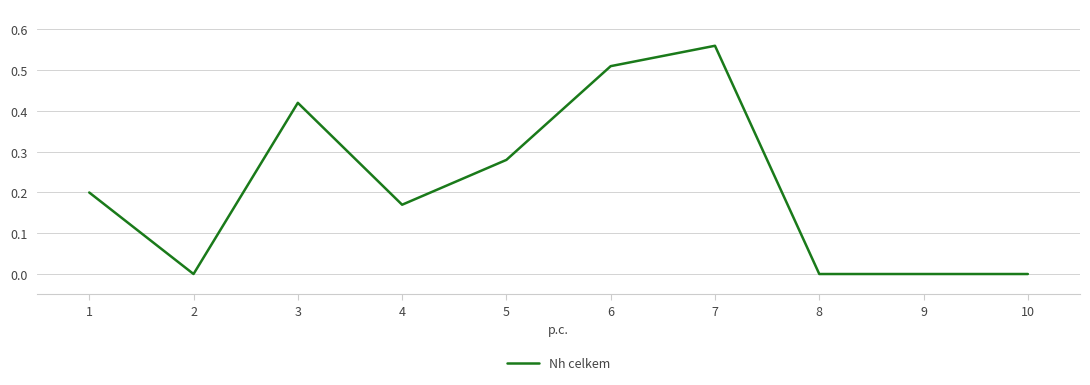

Does the chart display data point markers on the line(s)?

No